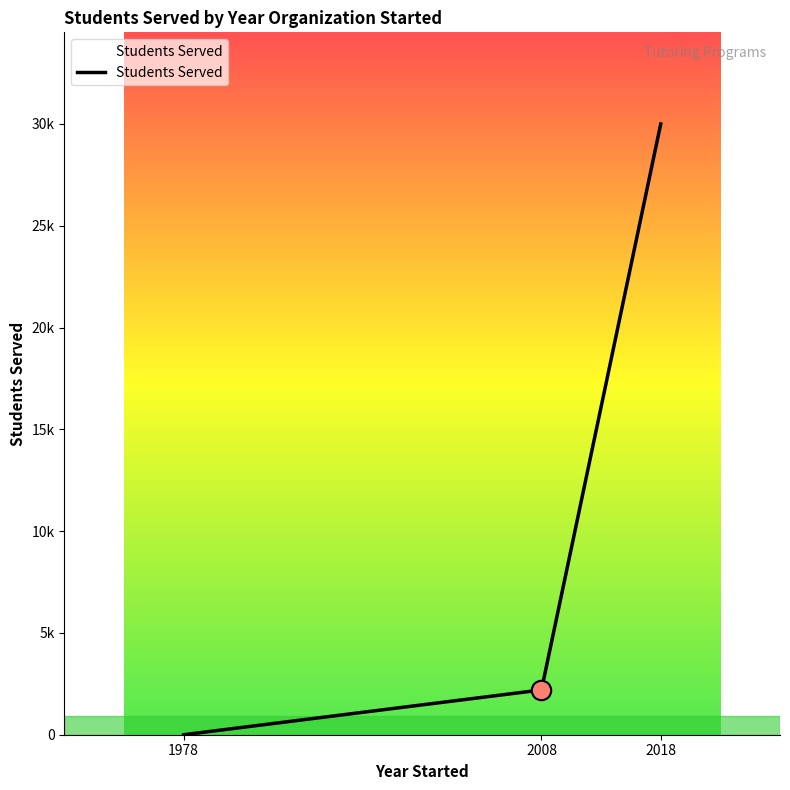

What is the maximum value shown in the chart?

30000